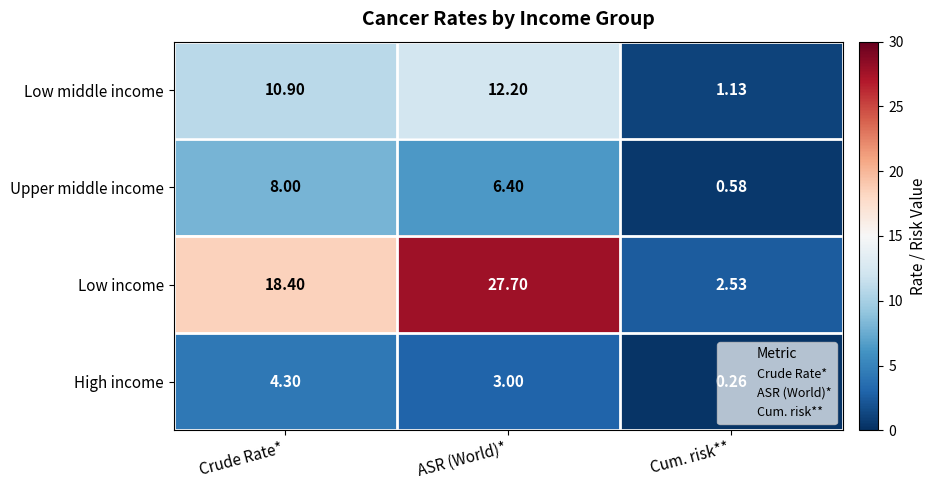

Rank the series by their maximum value, from highest to lowest.

Low income, Low middle income, Upper middle income, High income